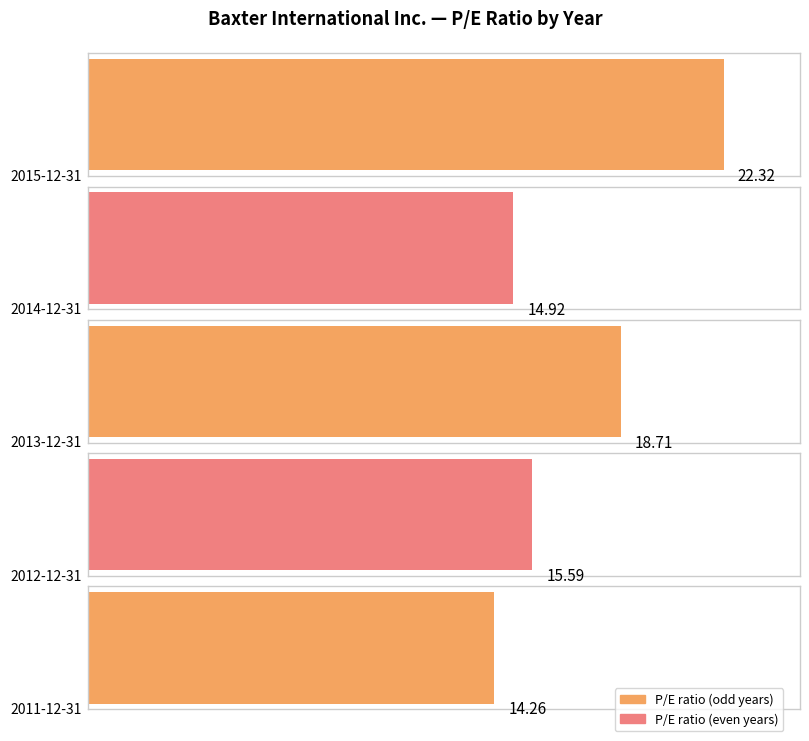

Is it true that the value at 2011-12-31 is 7.6?

False